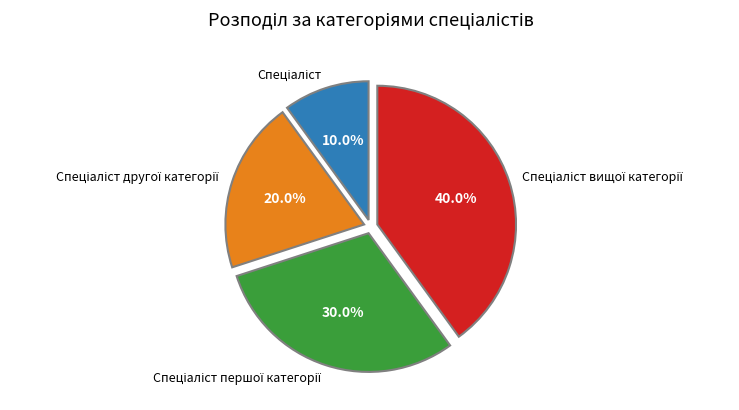

Is there a majority slice in this chart?

No